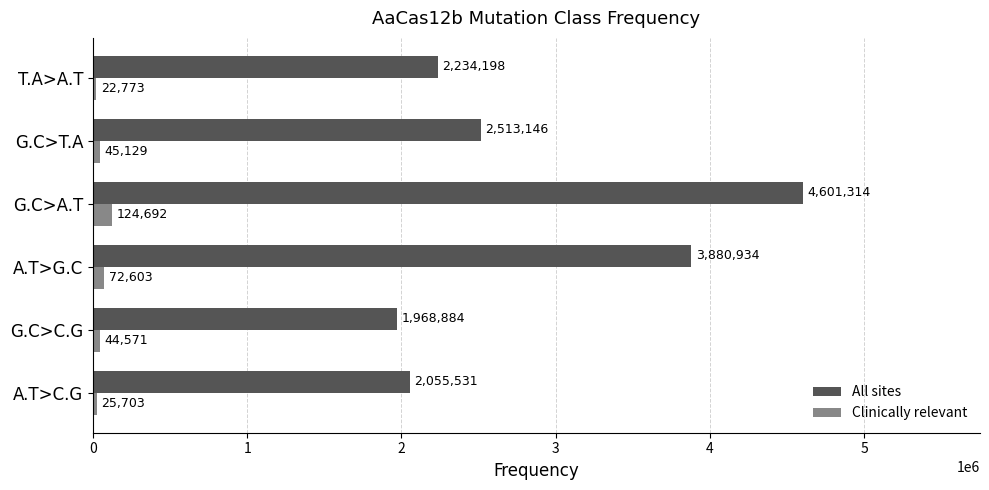

List the series in order of their peak value, highest first.

All sites, Clinically relevant